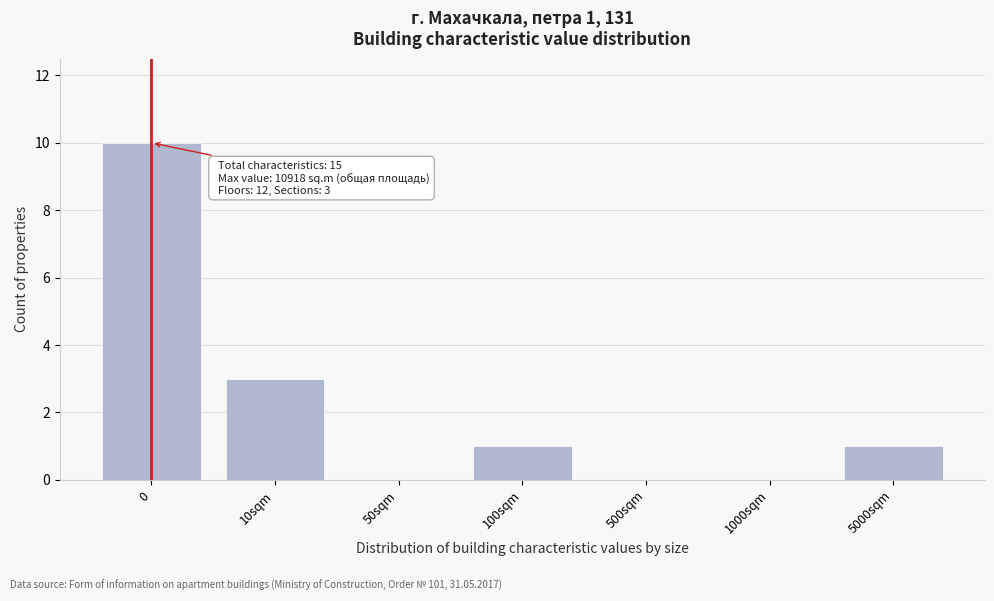

Reading left to right, list all the values displayed in this chart.

0=10	10sqm=3	50sqm=0	100sqm=1	500sqm=0	1000sqm=0	5000sqm=1